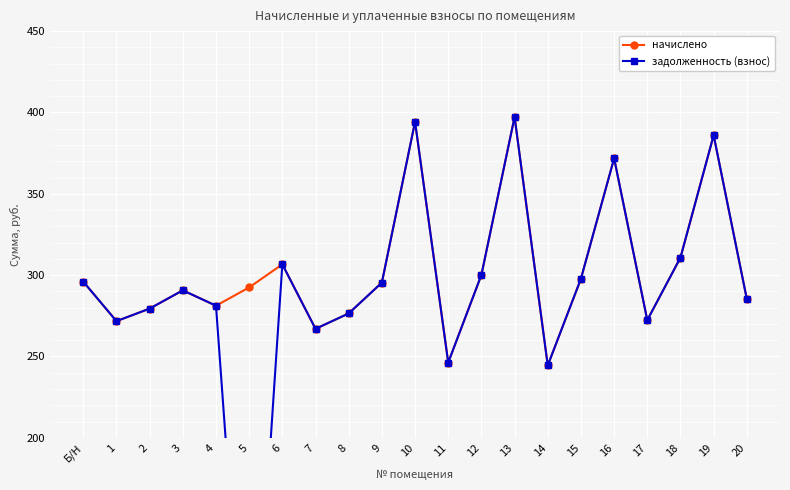

What is the difference between the maximum and minimum values in the задолженность (взнос) series?

397.2